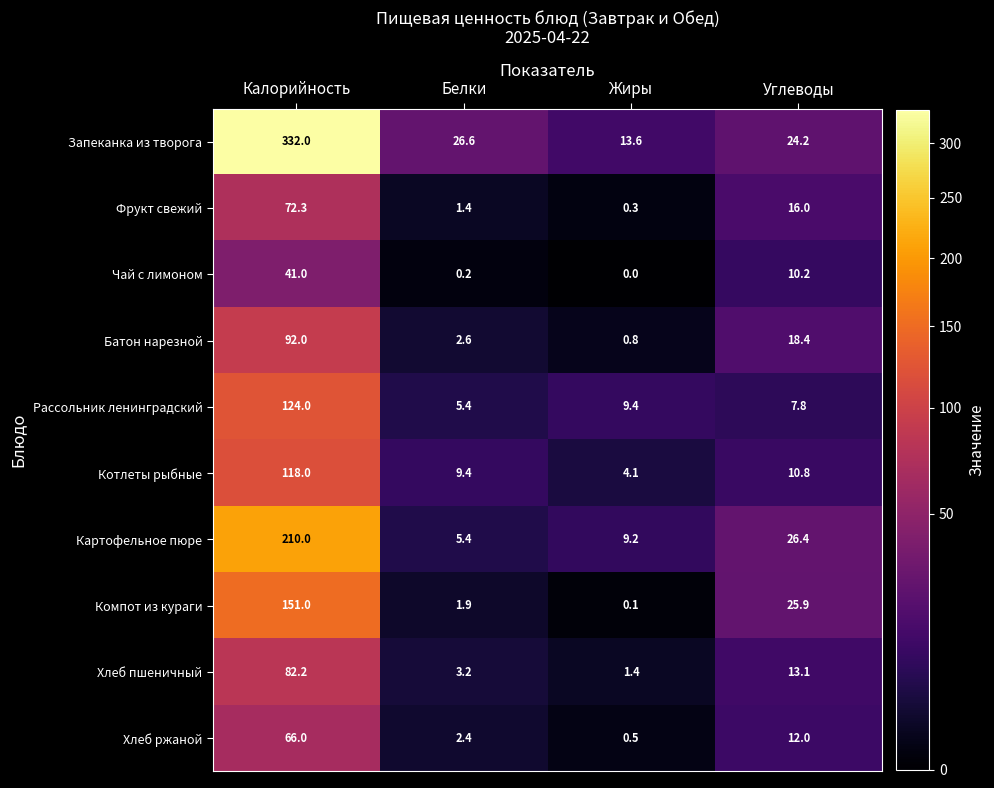

Where is Батон нарезной nearest to the value 46?

Углеводы